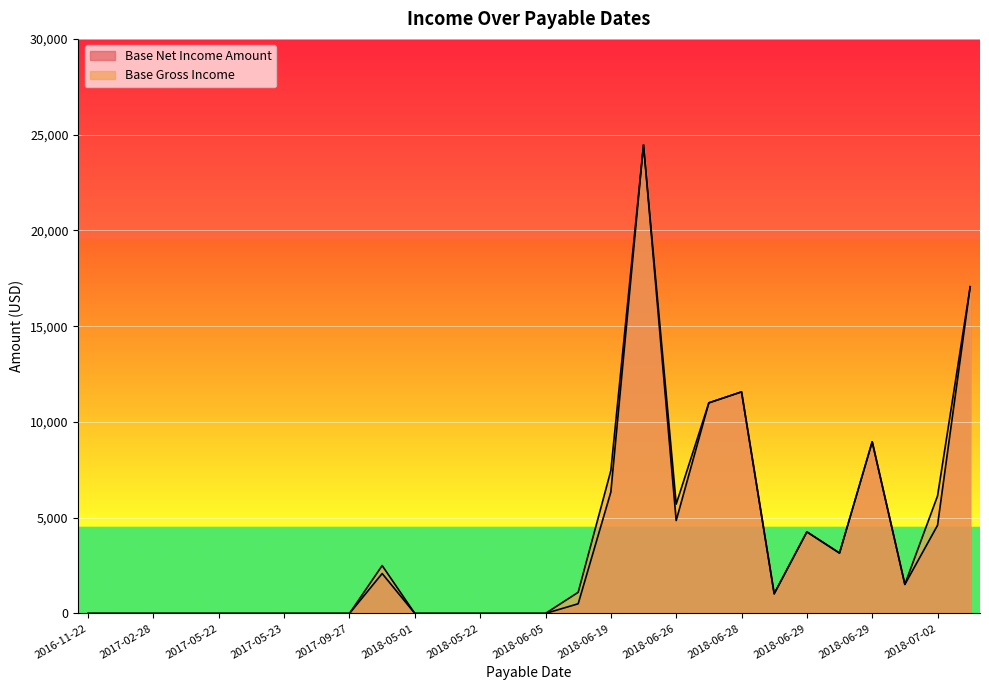

Rank the series by their maximum value, from lowest to highest.

Base Net Income Amount, Base Gross Income